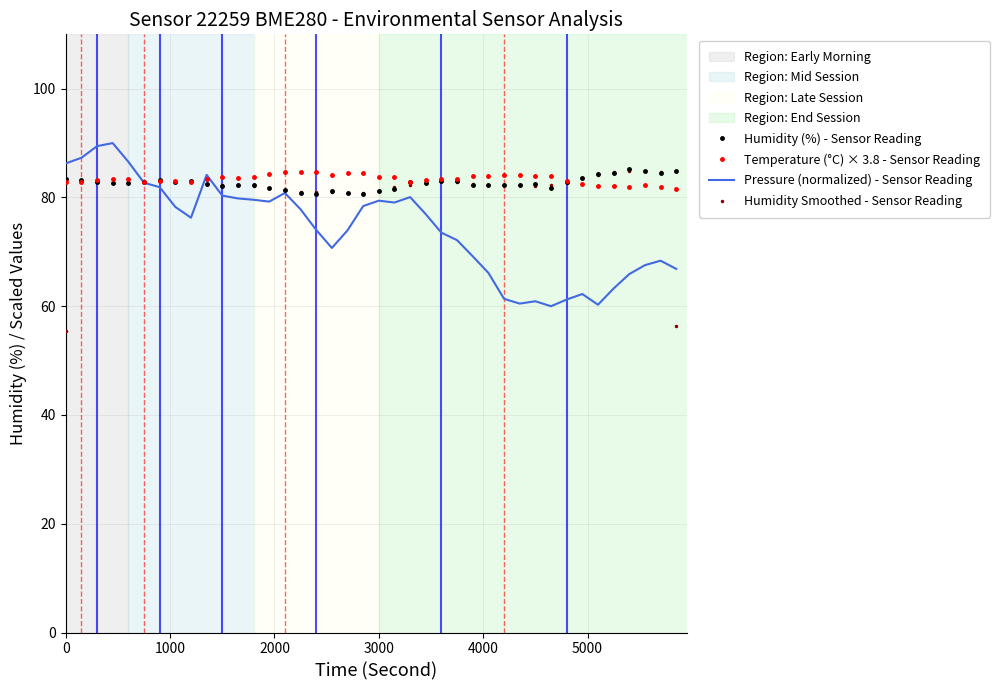

What is the highest value of the Humidity (%) - Sensor Reading series?

85.3